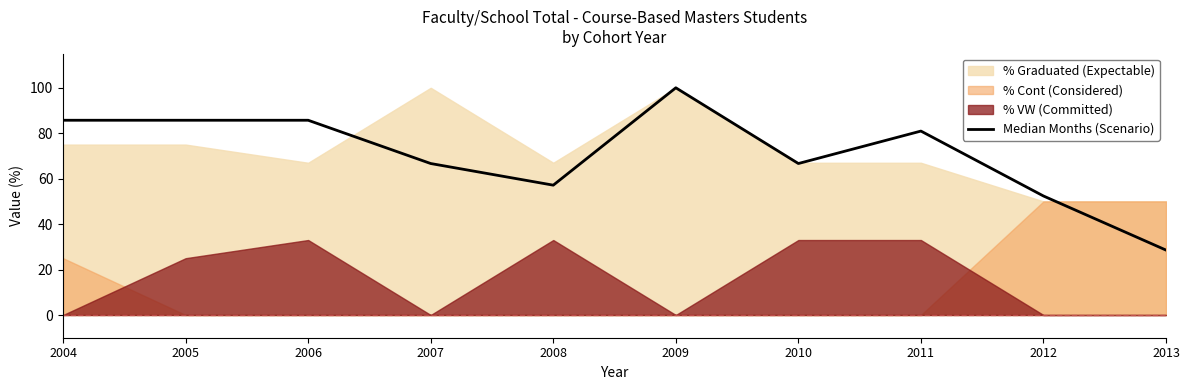

Reading left to right, what are all the values shown in this chart?

2004=85.7	2005=85.7	2006=85.7	2007=66.7	2008=57.1	2009=100.0	2010=66.7	2011=81.0	2012=52.4	2013=28.6